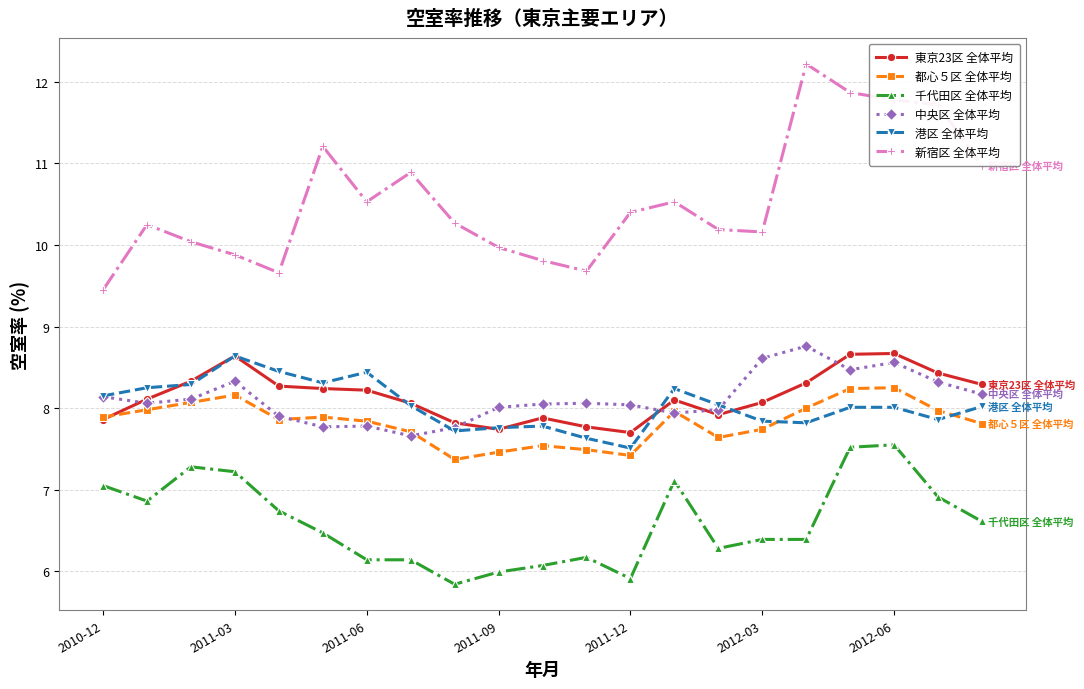

True or false: 都心５区 全体平均 and 新宿区 全体平均 intersect in this chart.

False